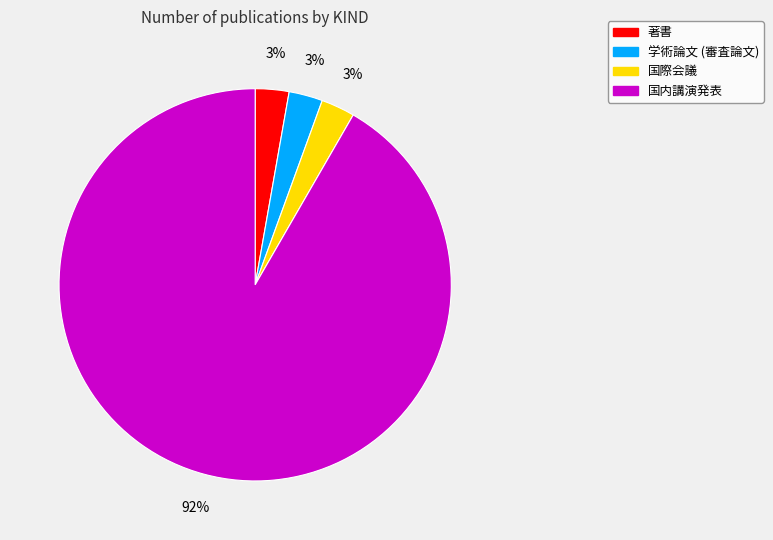

To the nearest percent, what is the average slice percentage?

25%